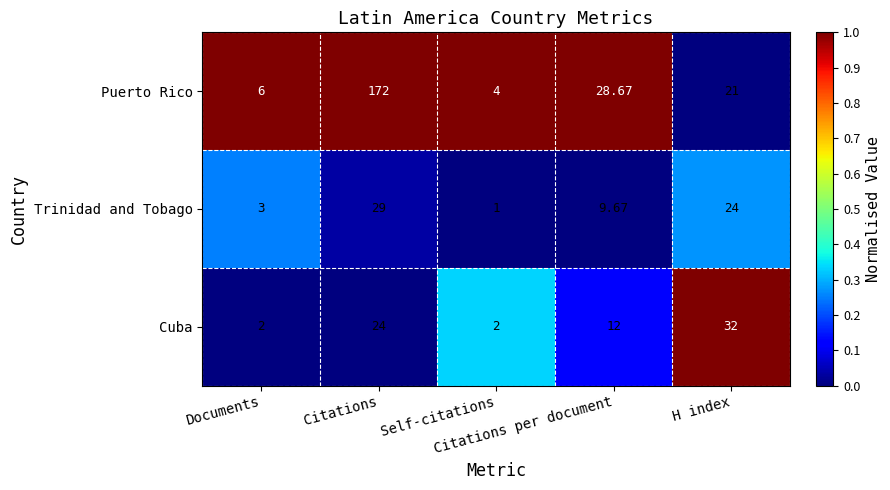

List the series in order of their peak value, highest first.

Puerto Rico, Cuba, Trinidad and Tobago